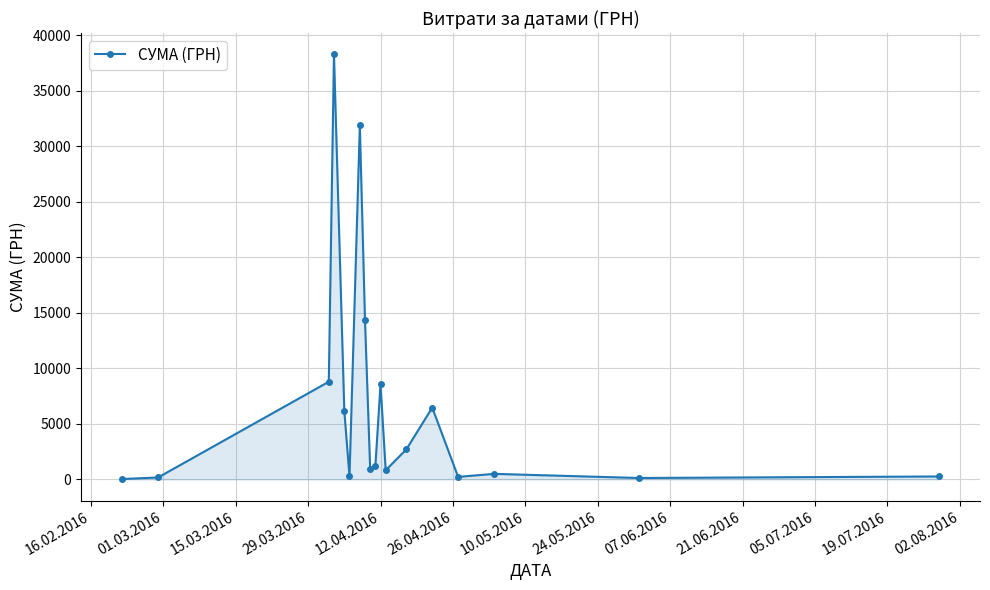

What is the value of the 10th point from the left?

1186.5